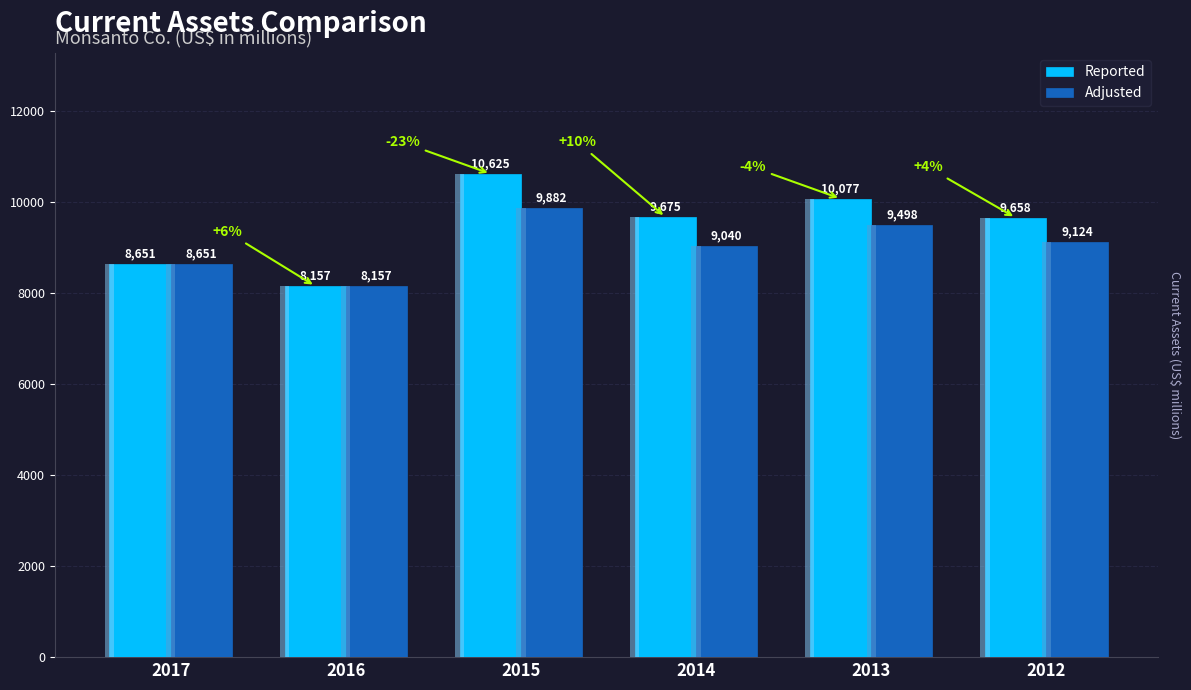

Between 2014 and 2015, which is larger?

2015